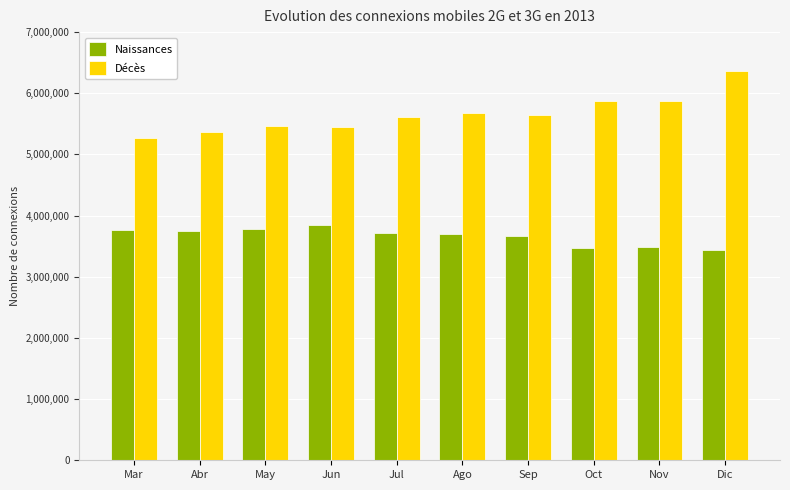

How many groups of bars are there?

10